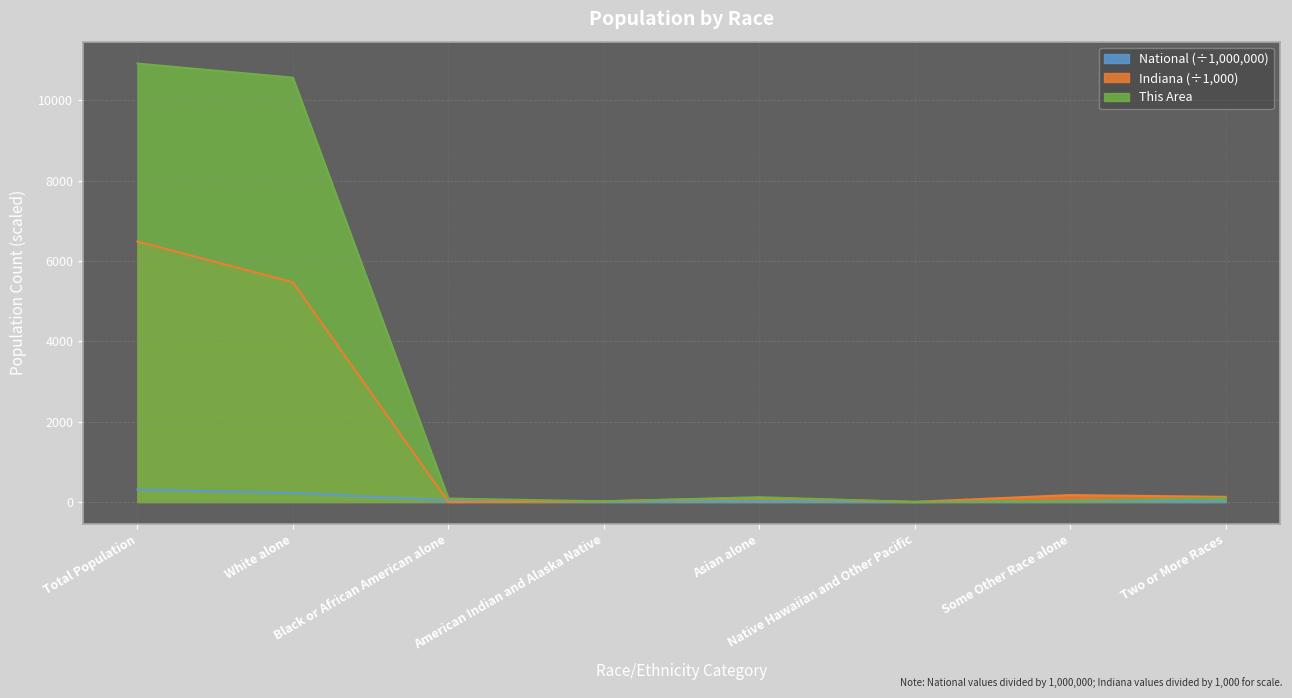

Where does the Indiana series first go above 127?

Total Population